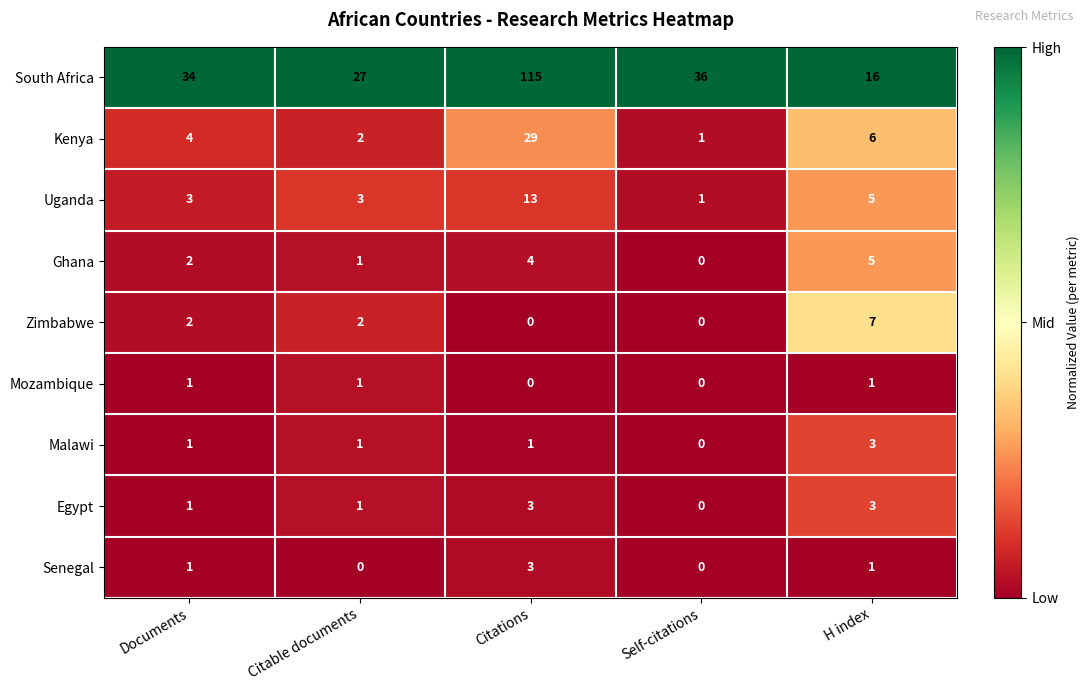

What is the difference between the maximum and minimum values in the Kenya series?

28